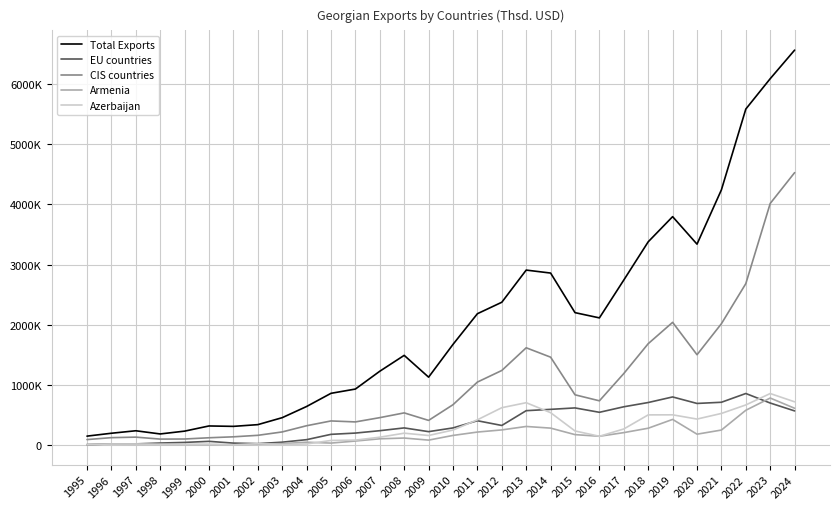

True or false: EU countries and Armenia intersect in this chart.

True